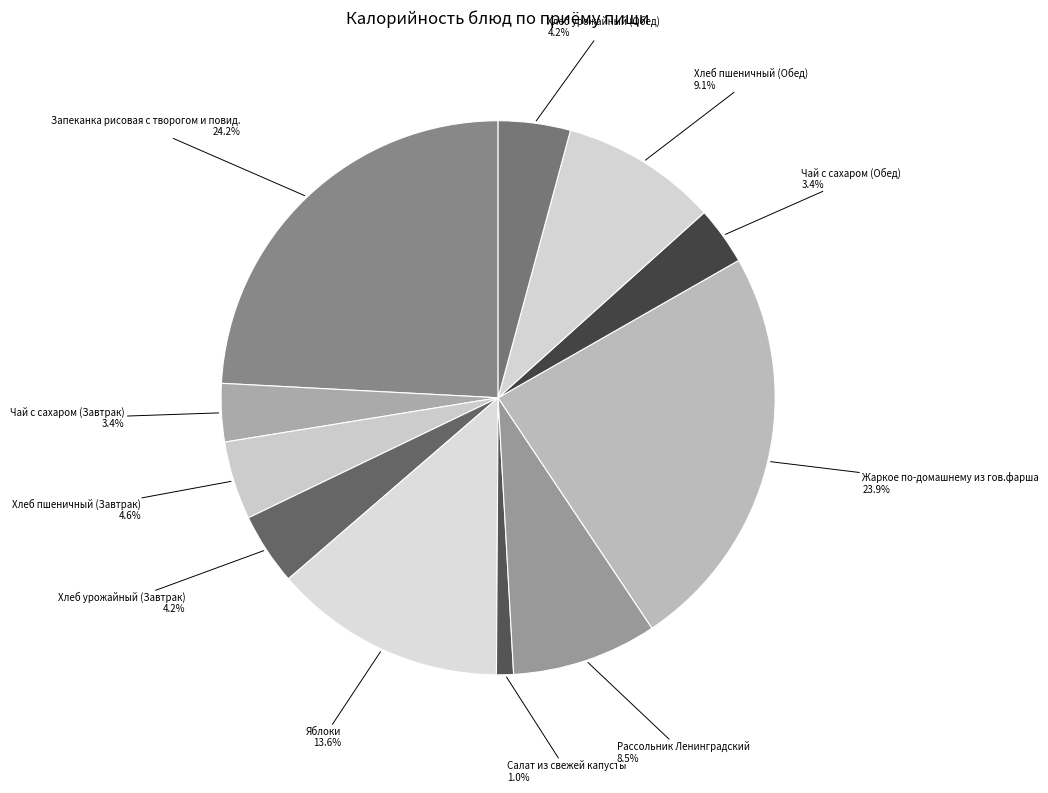

What is the ratio of the value at Яблоки to the value at Запеканка рисовая с творогом и повид.?

0.6